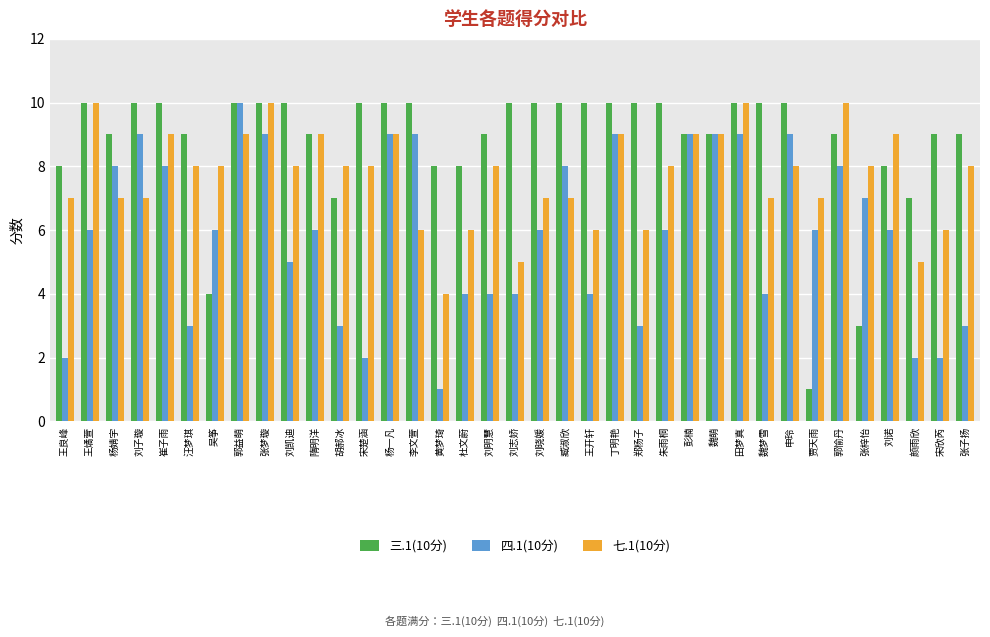

Rank the series by their average value, from highest to lowest.

三.1(10分), 七.1(10分), 四.1(10分)